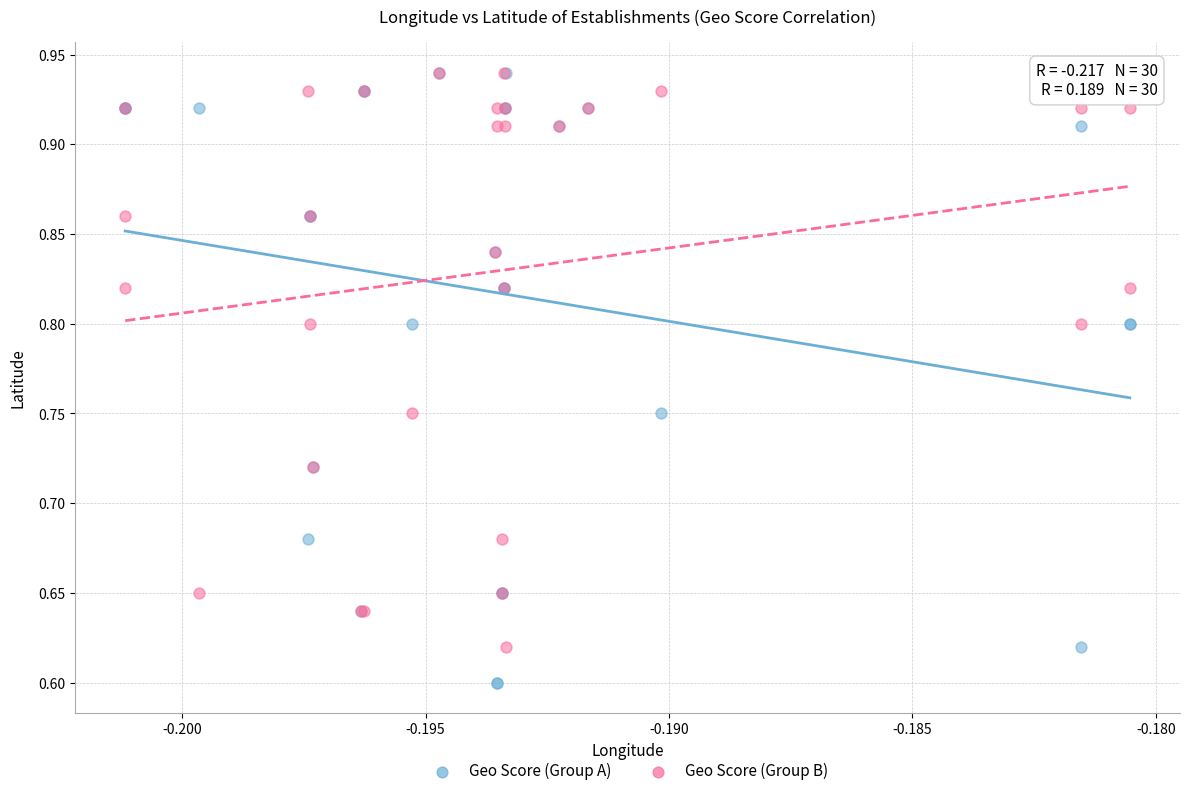

What are all the series names shown in the legend?

Geo Score (Group A), Geo Score (Group B)